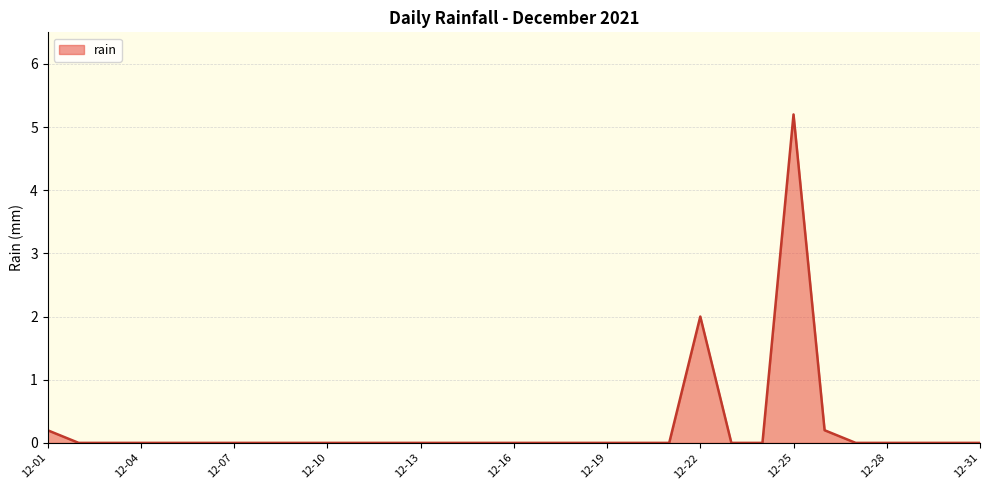

What is the maximum value shown in the chart?

5.2